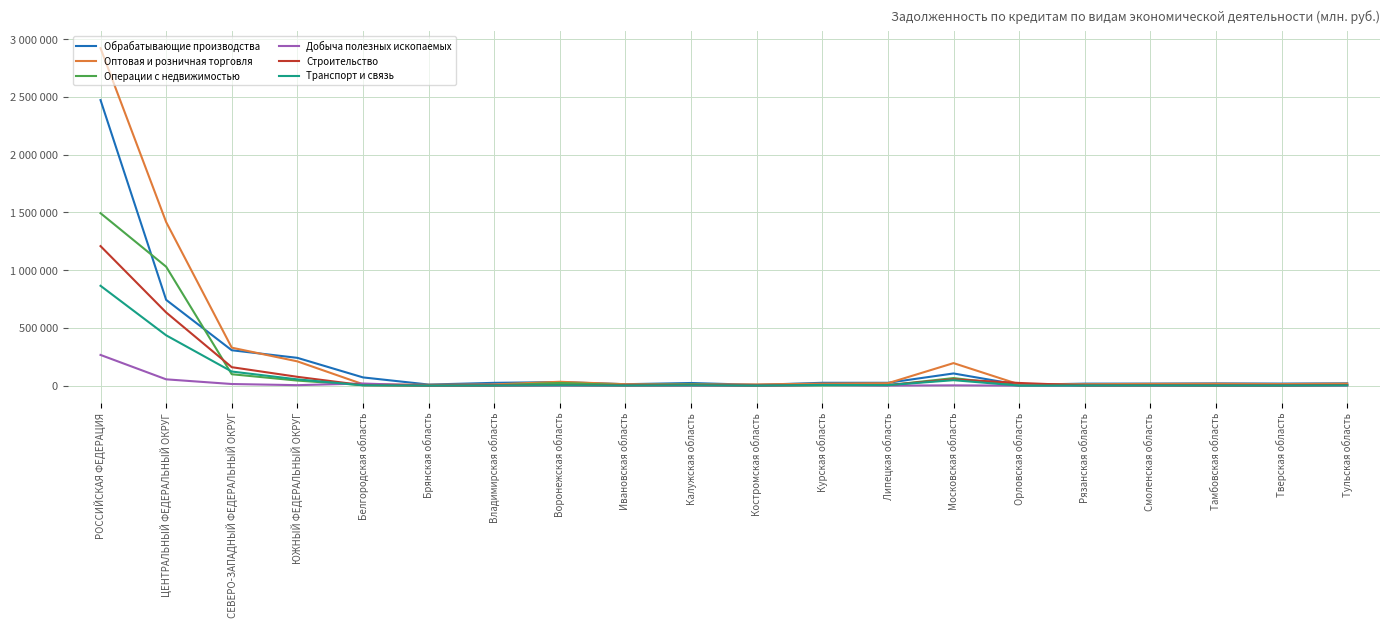

Does the chart display data point markers on the line(s)?

No